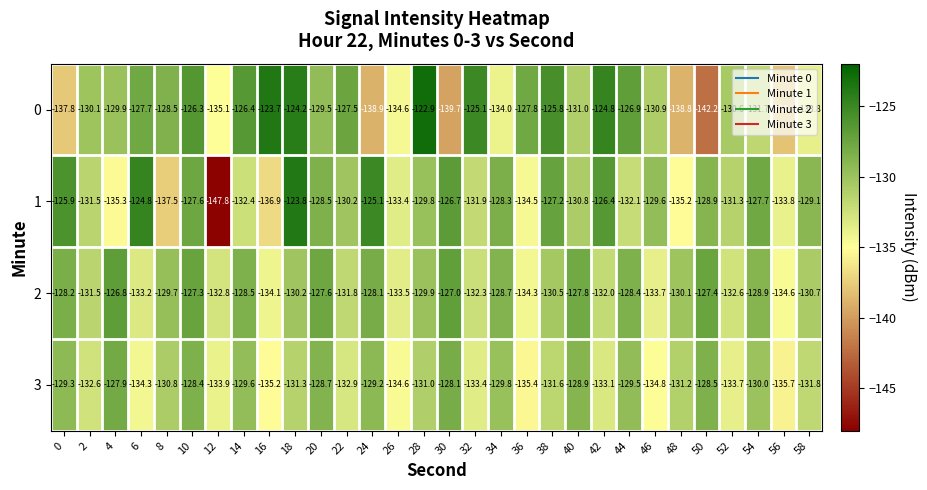

At which label does 0 reach its peak?

28